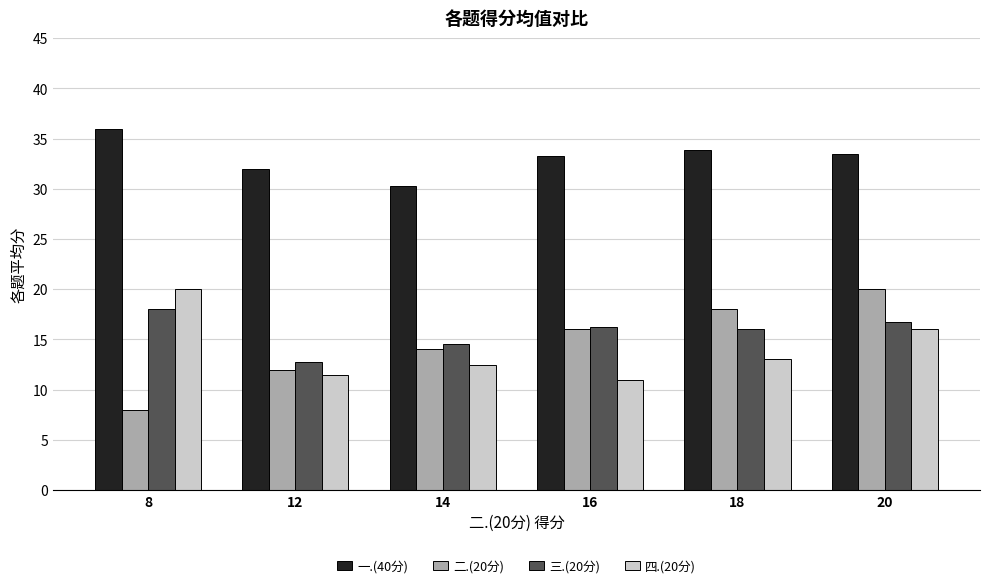

Between 12 and 18, which series saw the biggest shift?

二.(20分)